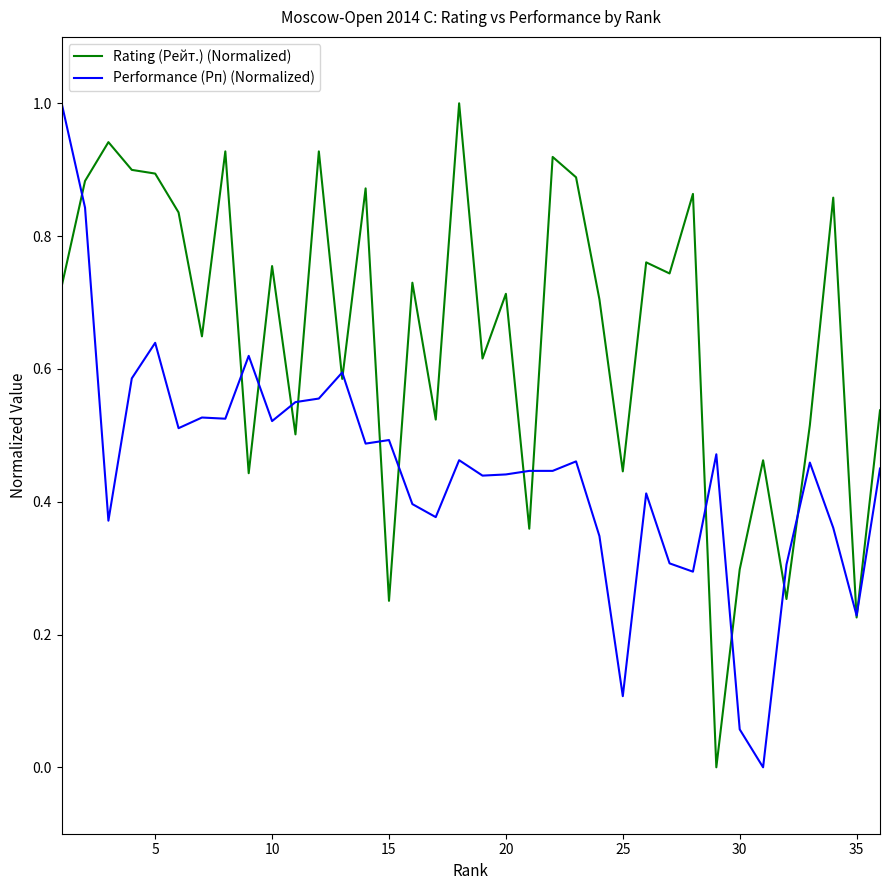

What is the maximum value for Performance (Рп) (Normalized)?

1.0